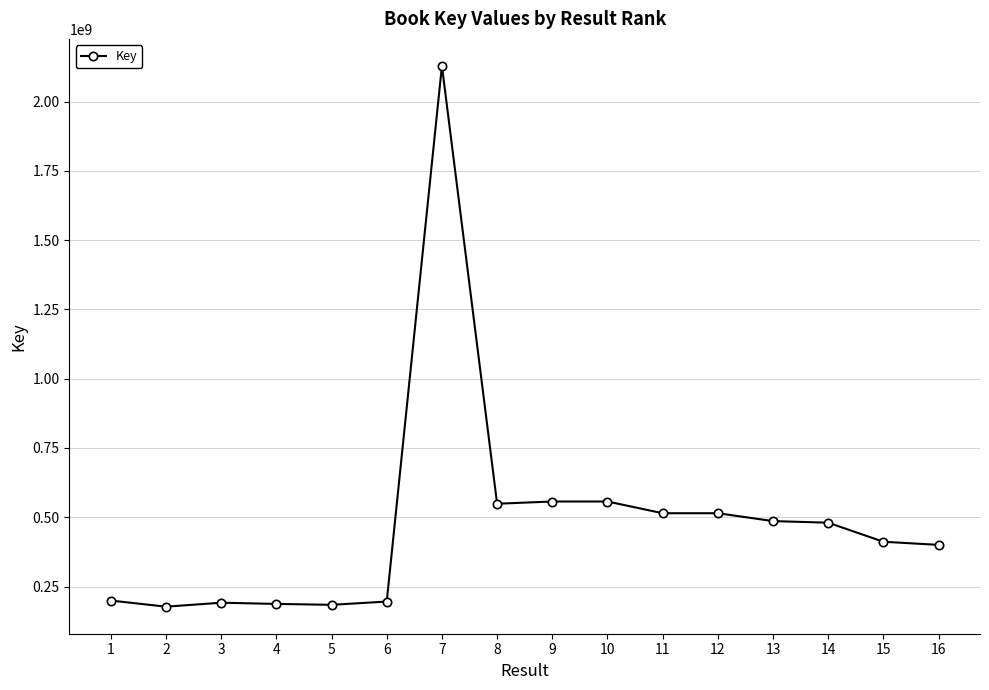

Is it true that the value at 13 is 224835377?

False